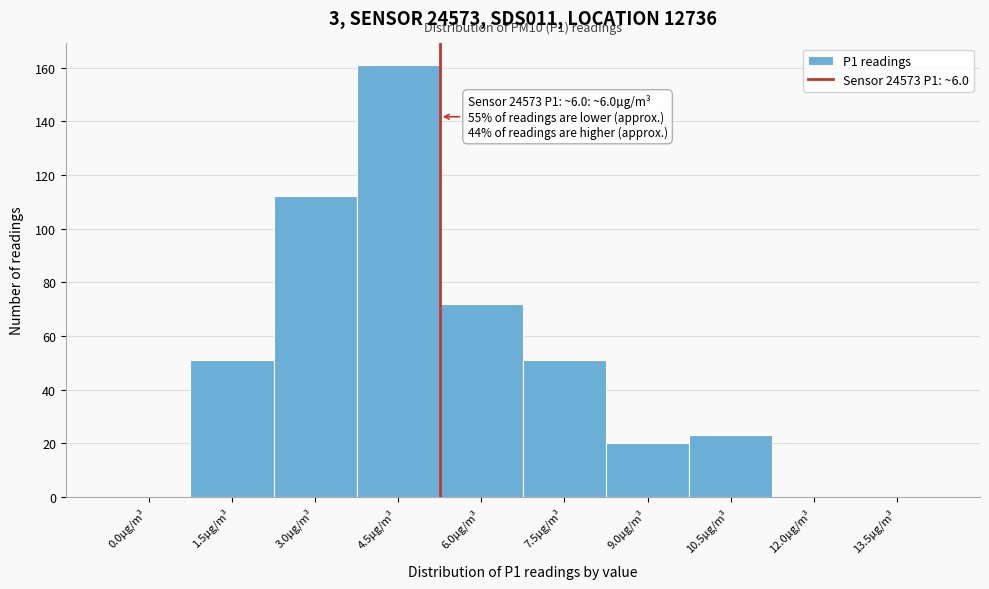

Reading right to left, what are all the values shown in this chart?

13.5µg/m³=0	12.0µg/m³=0	10.5µg/m³=23	9.0µg/m³=20	7.5µg/m³=51	6.0µg/m³=72	4.5µg/m³=161	3.0µg/m³=112	1.5µg/m³=51	0.0µg/m³=0